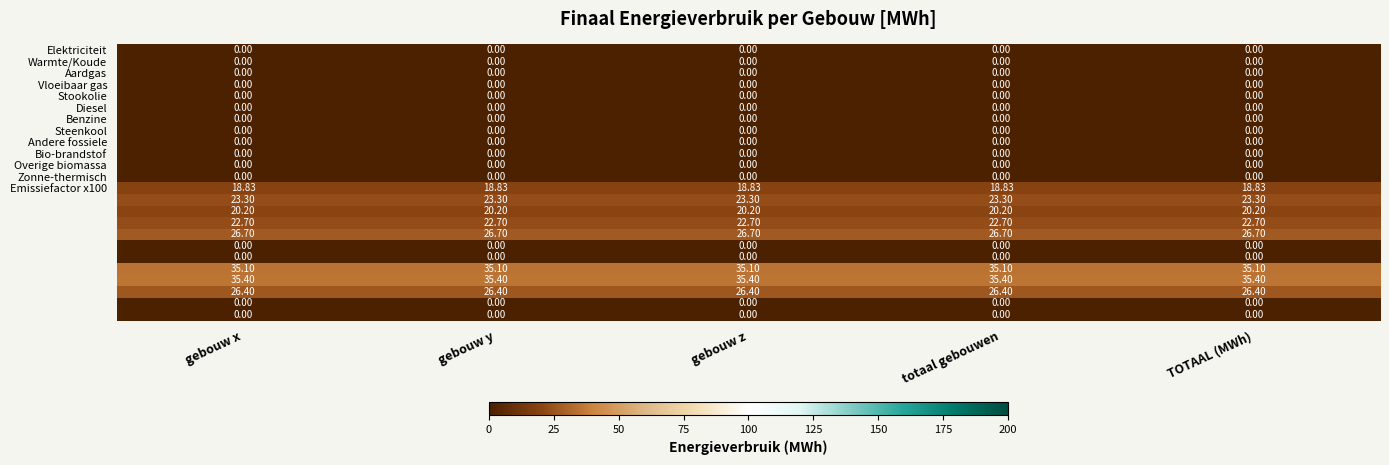

How many data points does each series have?

5